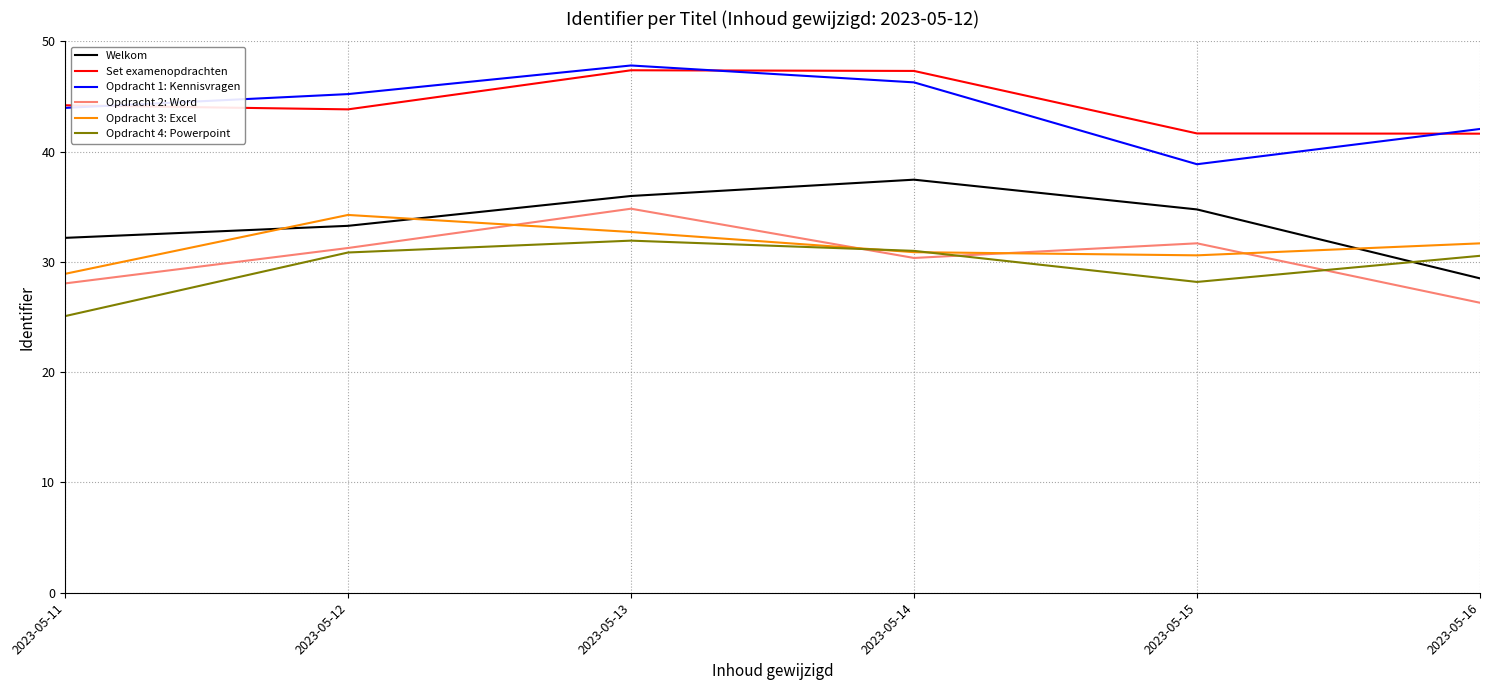

True or false: Opdracht 3: Excel and Opdracht 1: Kennisvragen intersect in this chart.

False